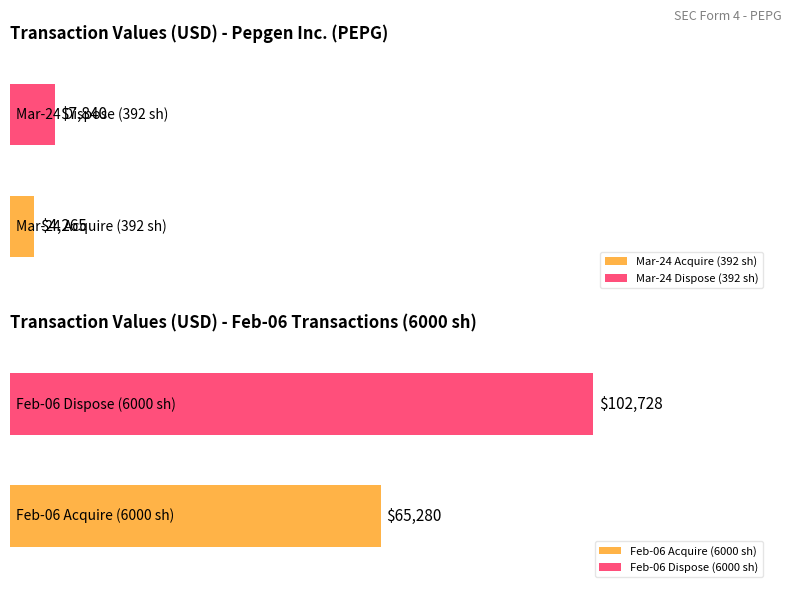

Is the value of transactionPricePerShare at 65280 greater than the value of transactionValue at 102728?

No